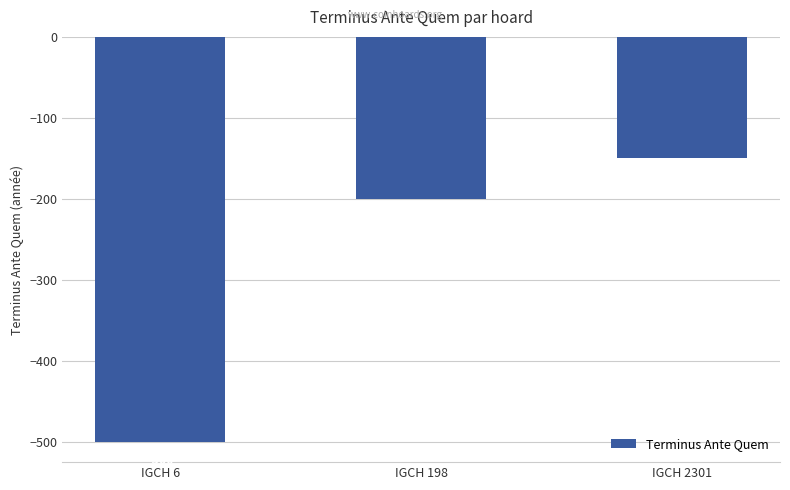

Rank the categories by value from highest to lowest.

IGCH 2301, IGCH 198, IGCH 6